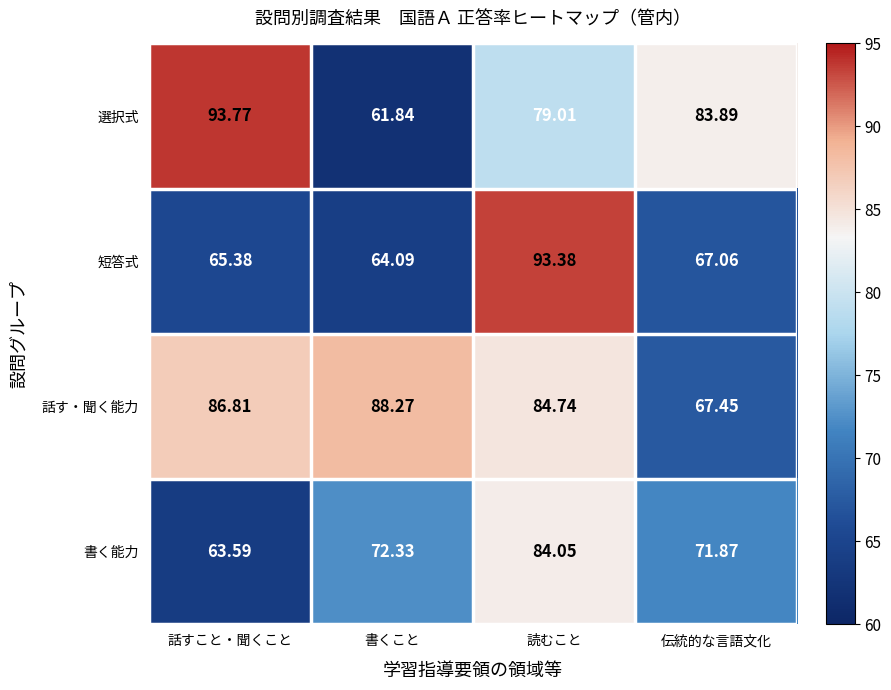

How many data points in 短答式 are less than 67?

2